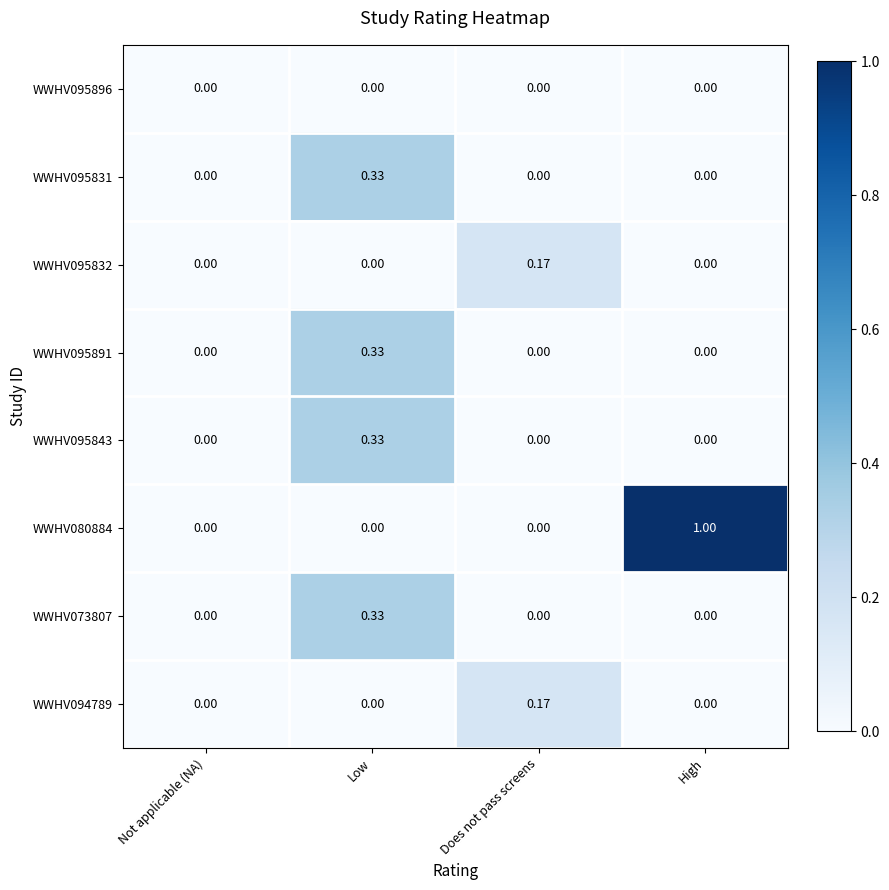

At which label does WWHV095832 reach its peak?

Does not pass screens